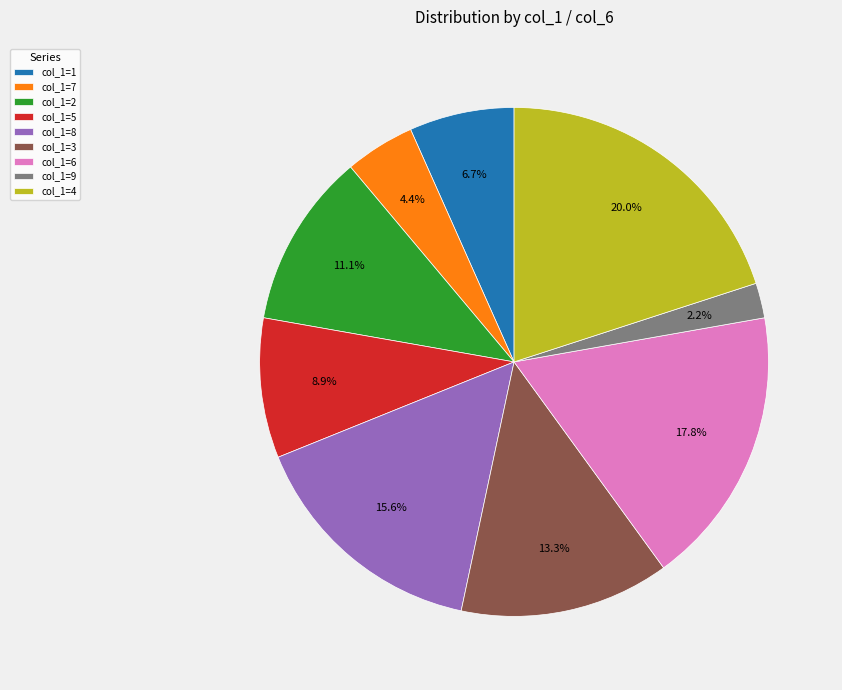

Which category has the smallest portion of the pie?

col_1=9